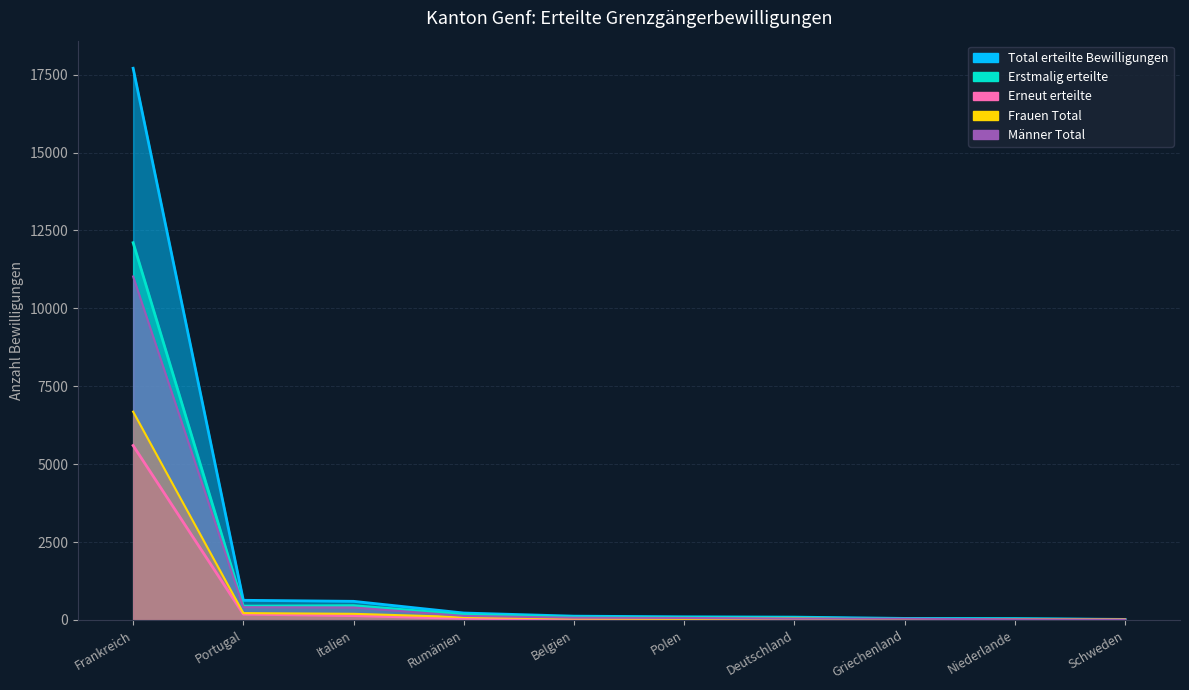

Which series has the largest total across all categories?

Erstmalig erteilte